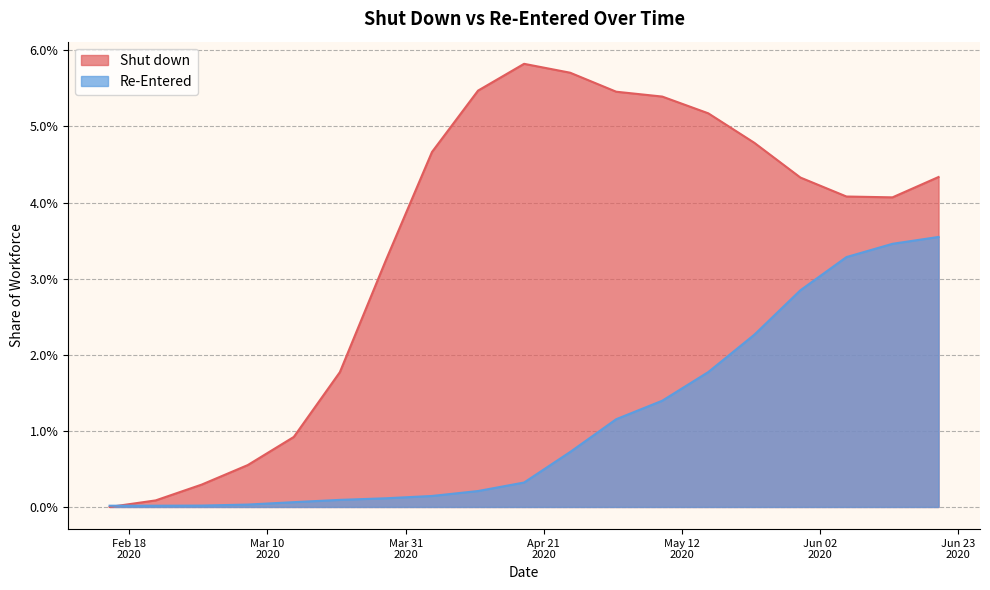

Does the chart display data point markers on the line(s)?

No